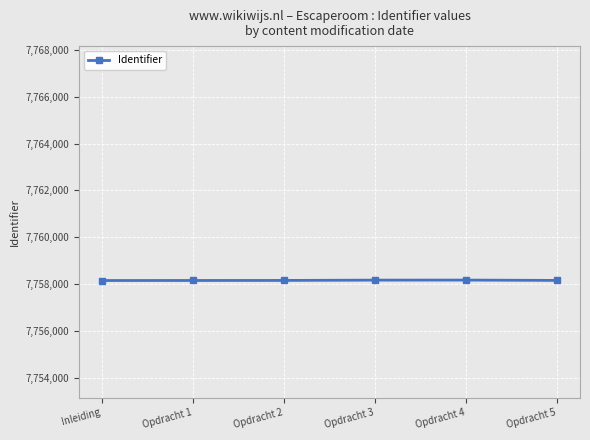

What is the value of the 5th point from the left?

7758167